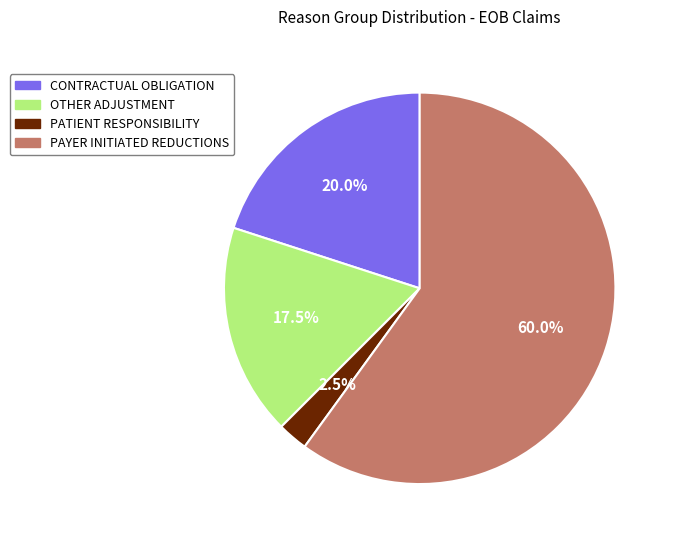

What percentage do OTHER ADJUSTMENT and PATIENT RESPONSIBILITY together represent?

20.0%